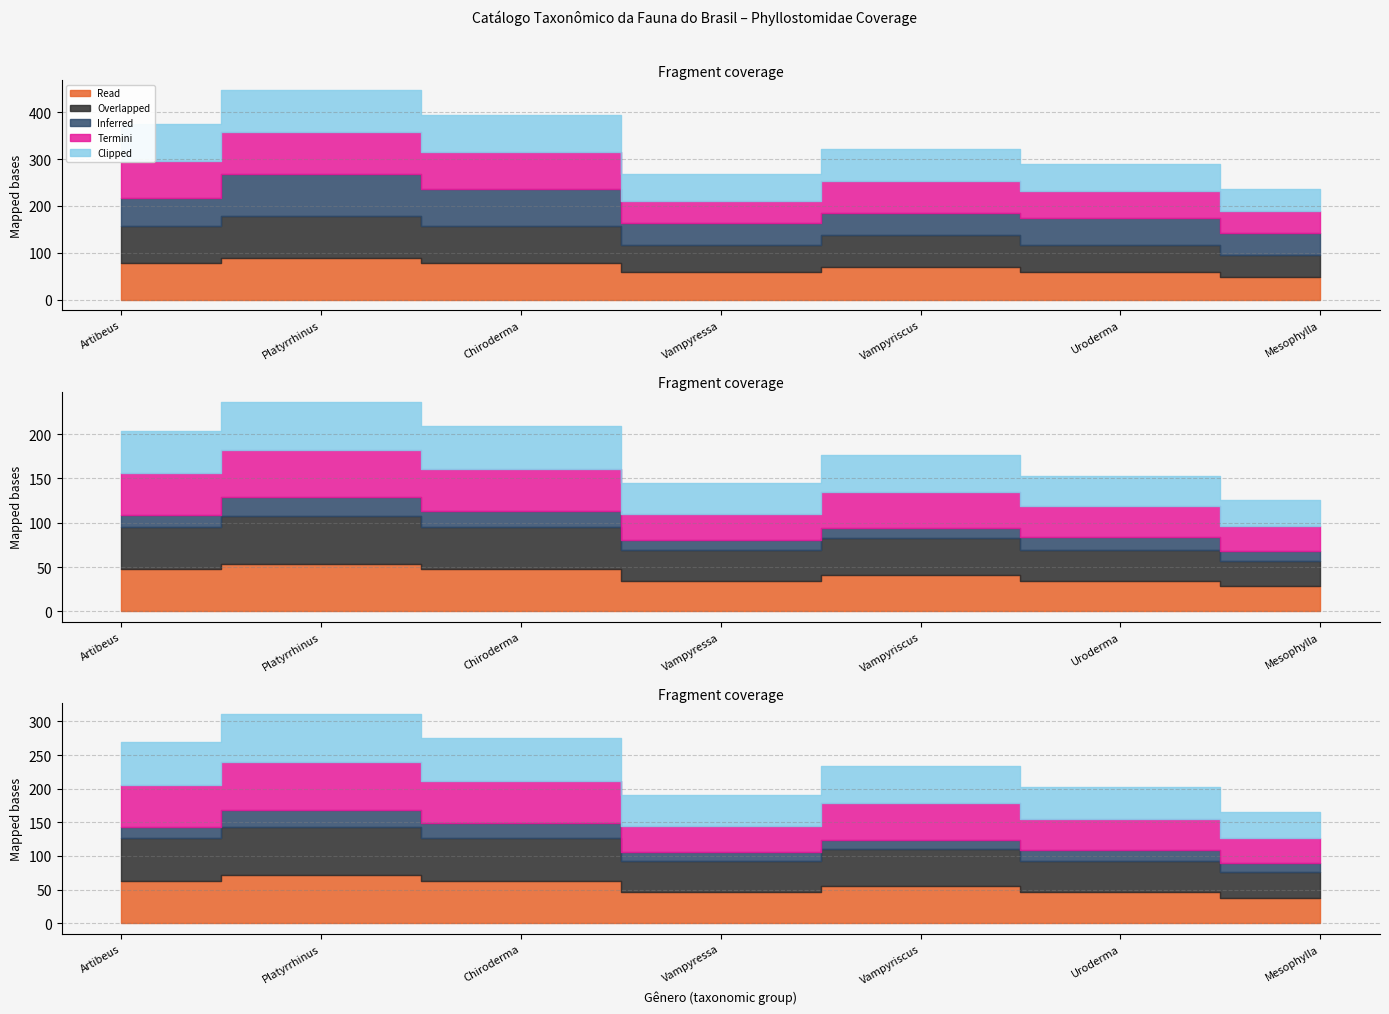

What is the difference between the highest and lowest values at Uroderma?

28